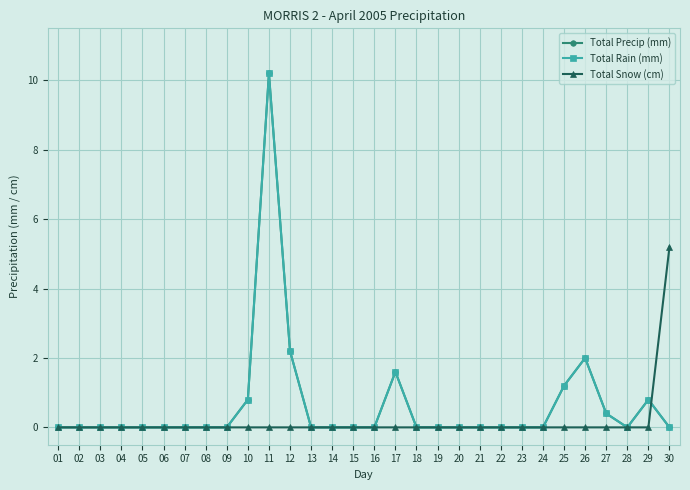

Is this an area chart (filled region under the line)?

No